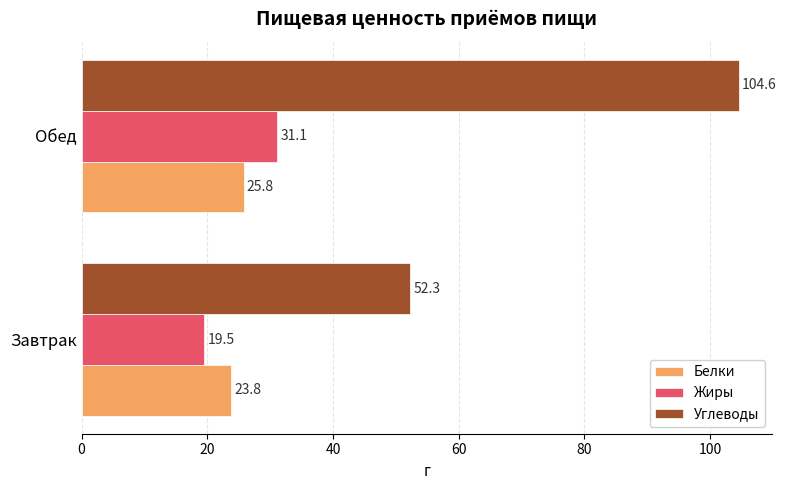

Count the number of categories in the chart.

2